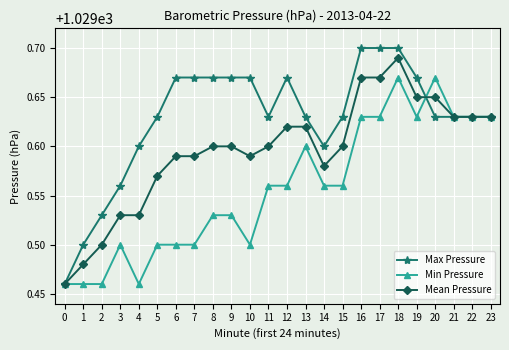

List the series in order of their overall mean, lowest first.

Min Pressure, Mean Pressure, Max Pressure